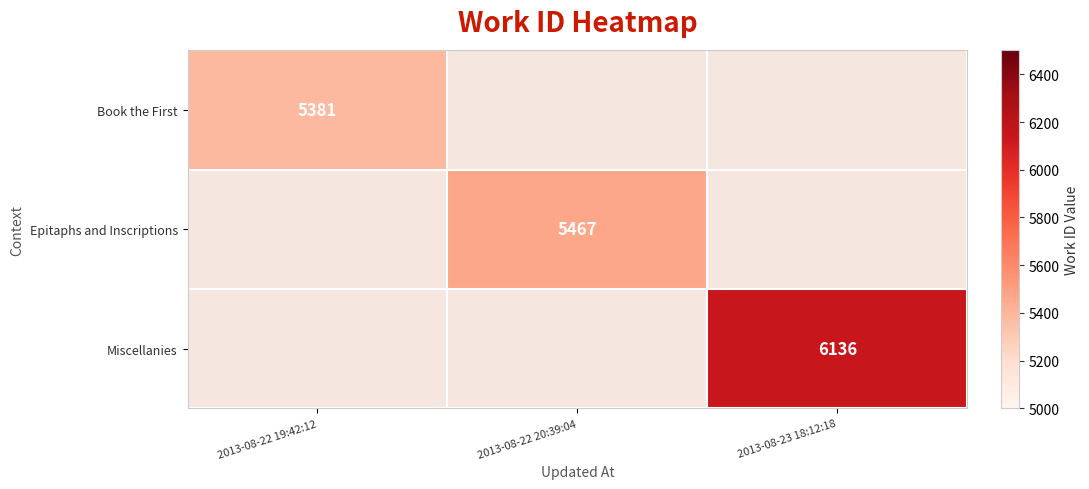

The Miscellanies series shows 9542 at 2013-08-23 18:12:18. True or false?

False